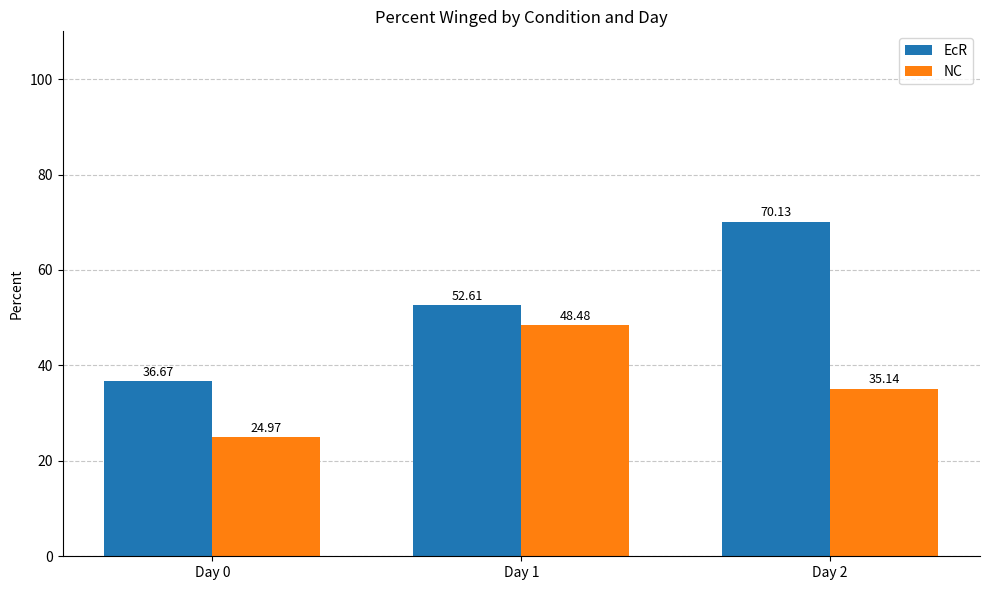

Rank the categories by NC value from highest to lowest.

Day 1, Day 2, Day 0